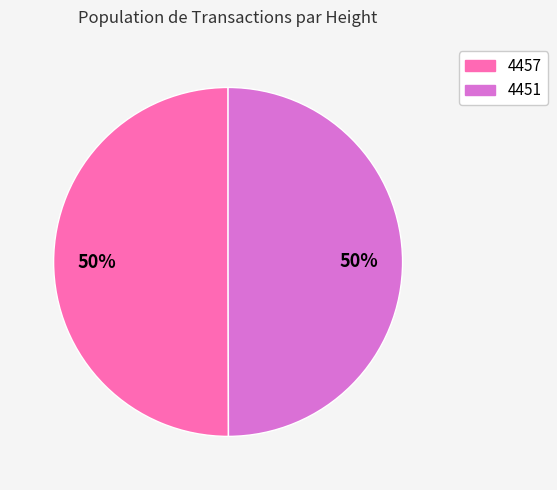

Approximately how many times larger is the value at 4451 compared to 4457?

1.0